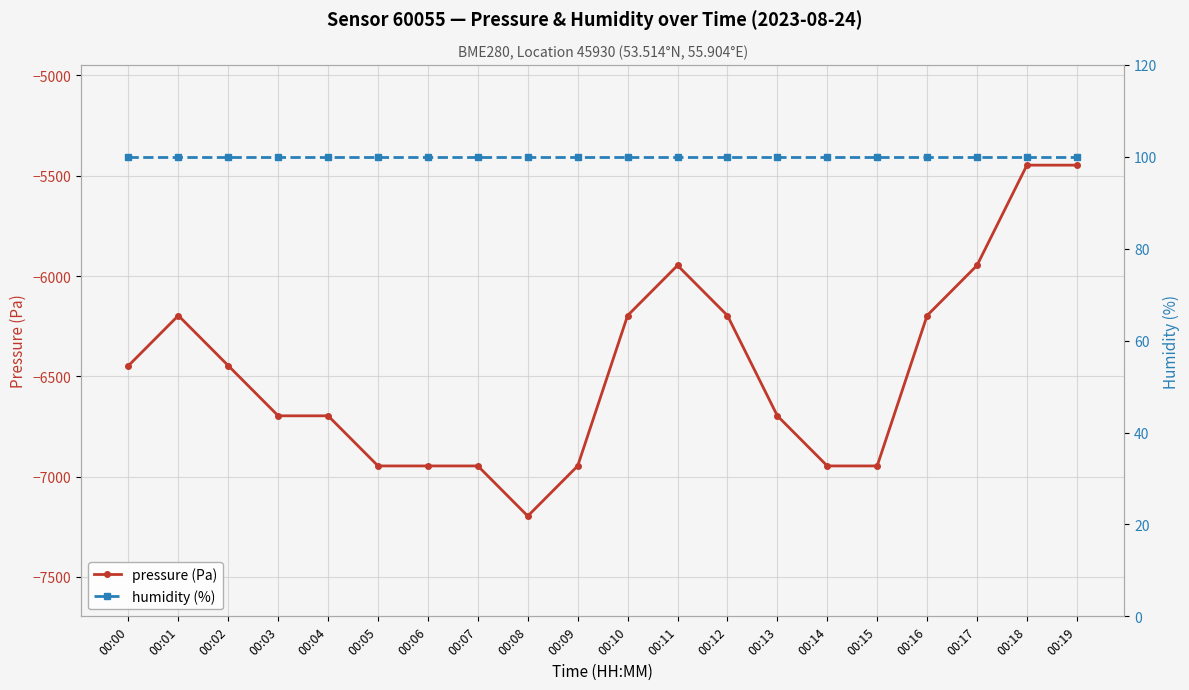

What is the total value across all series at 00:09?

-6846.8